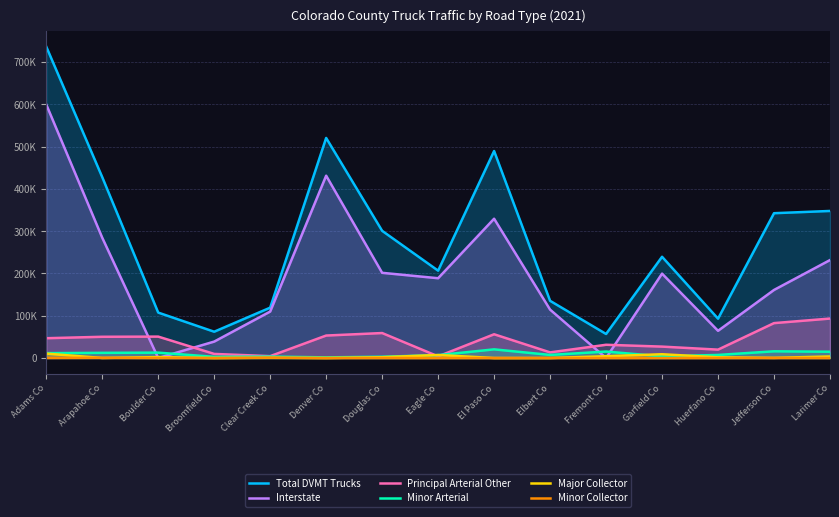

Which label corresponds to the smallest value in the chart?

Boulder Co